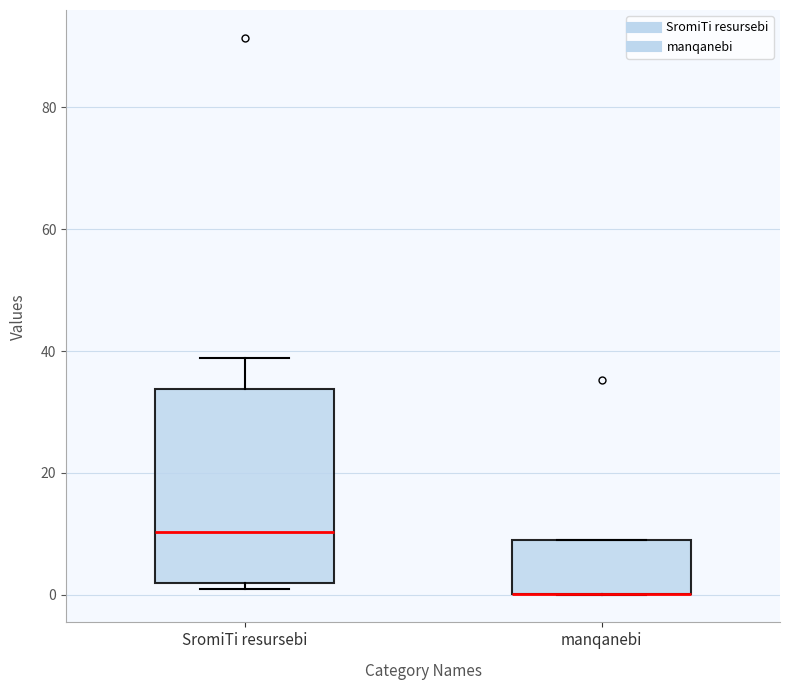

Reading left to right, transcribe this box plot: for each box, give where its median line is, the range the box spans, and where its two whiskers end, as read against the y-axis. The values are not printed on the chart, so give them approximately, as read against the axis.

SromiTi resursebi: median 10, box 2 to 34, whiskers 2 (just below the box's lower edge) to 38
manqanebi: median 0 (drawn on the box's lower edge), box 0 to 8, whiskers 0 to 8